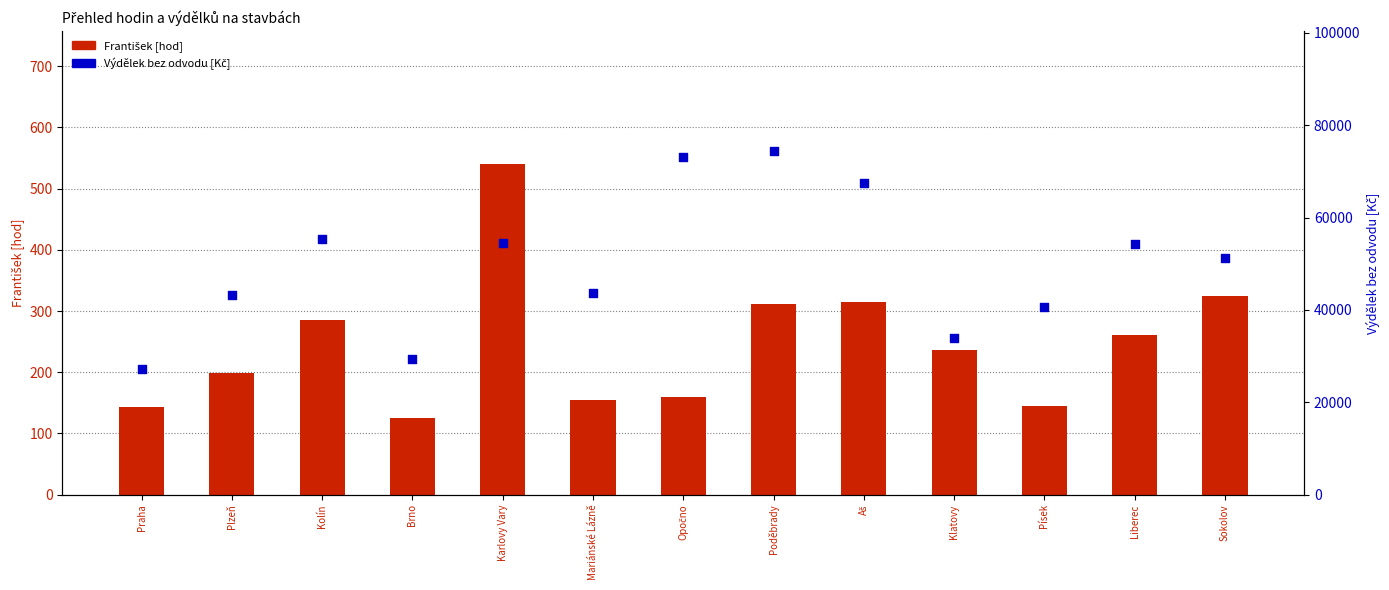

What is the total value across all series at Brno?

29456.1